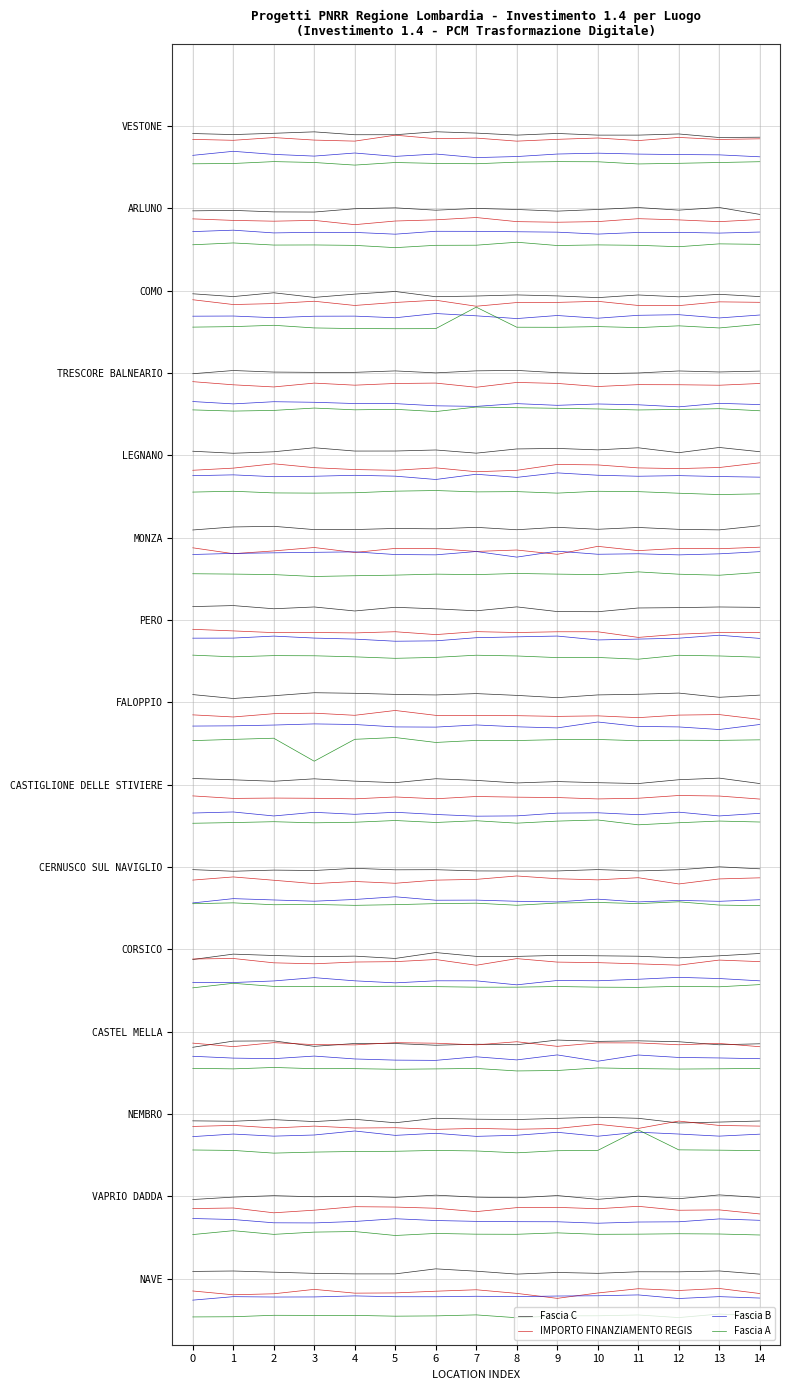

True or false: Fascia C and Fascia B intersect in this chart.

False